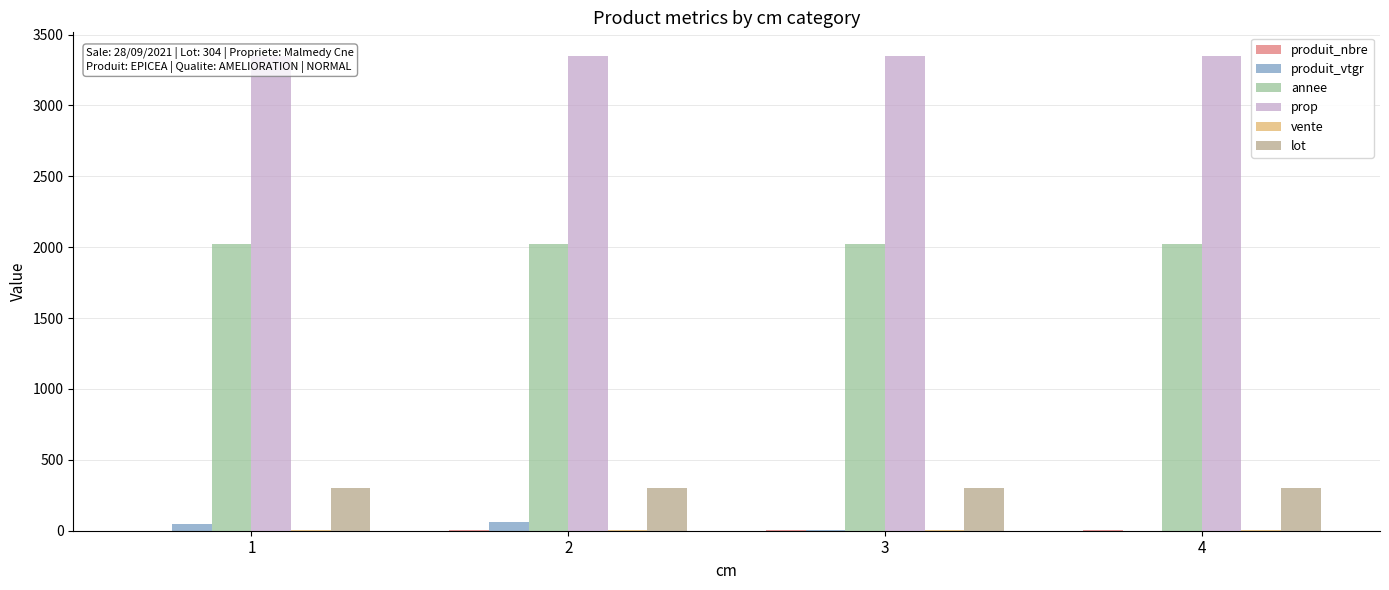

What is the maximum value for lot?

304.0